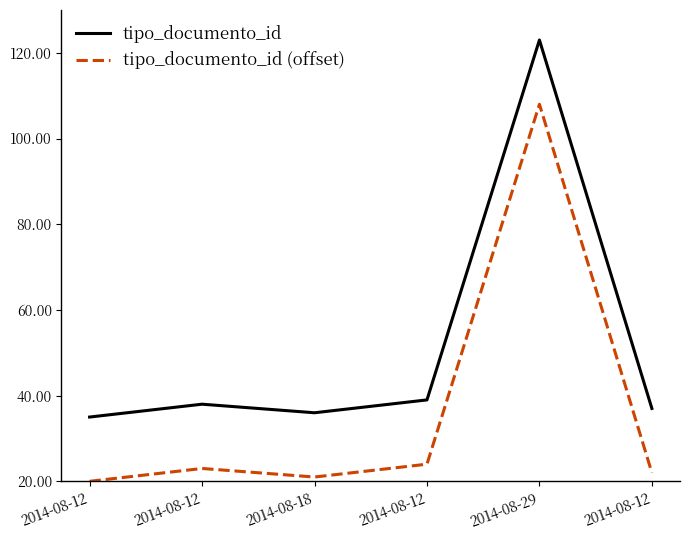

What are all the series names shown in the legend?

tipo_documento_id, tipo_documento_id (offset)